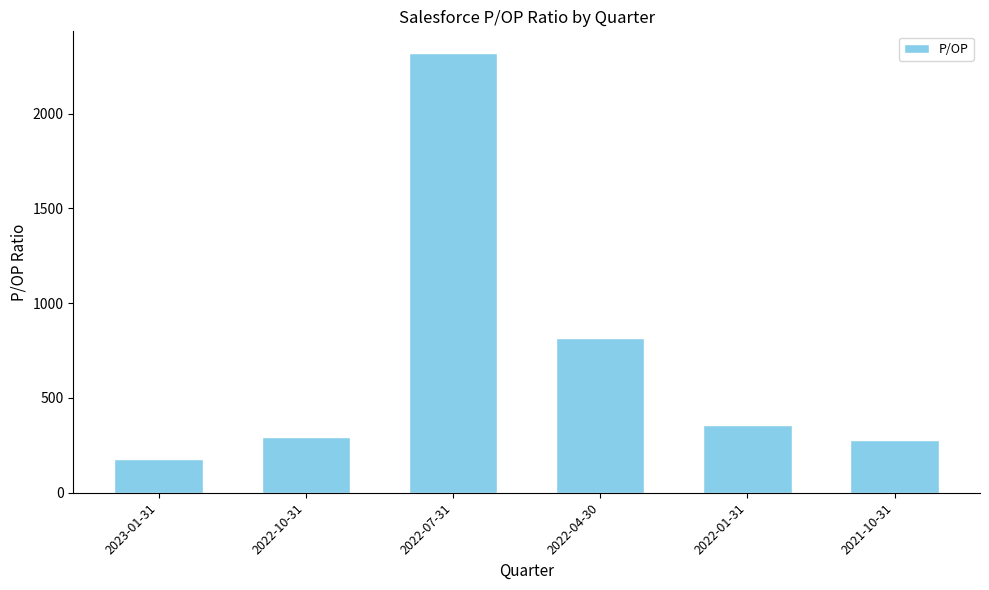

Which has a higher value, 2021-10-31 or 2022-07-31?

2022-07-31